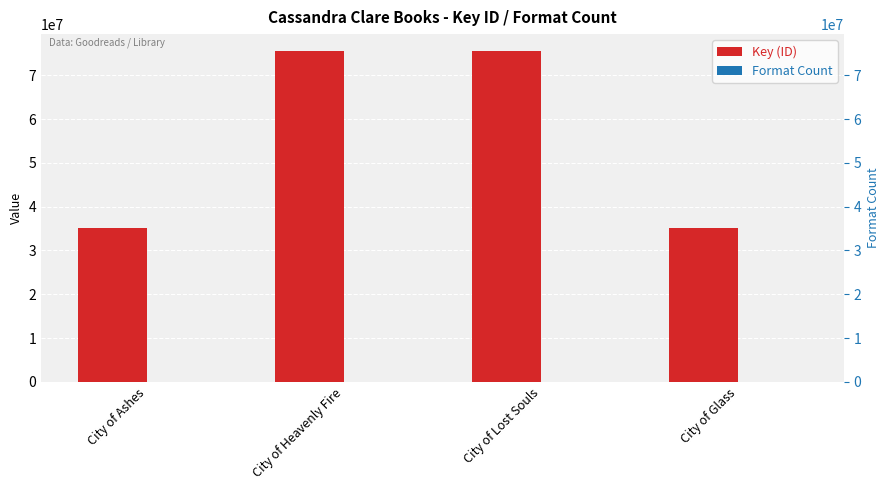

Does the chart contain any negative values?

No